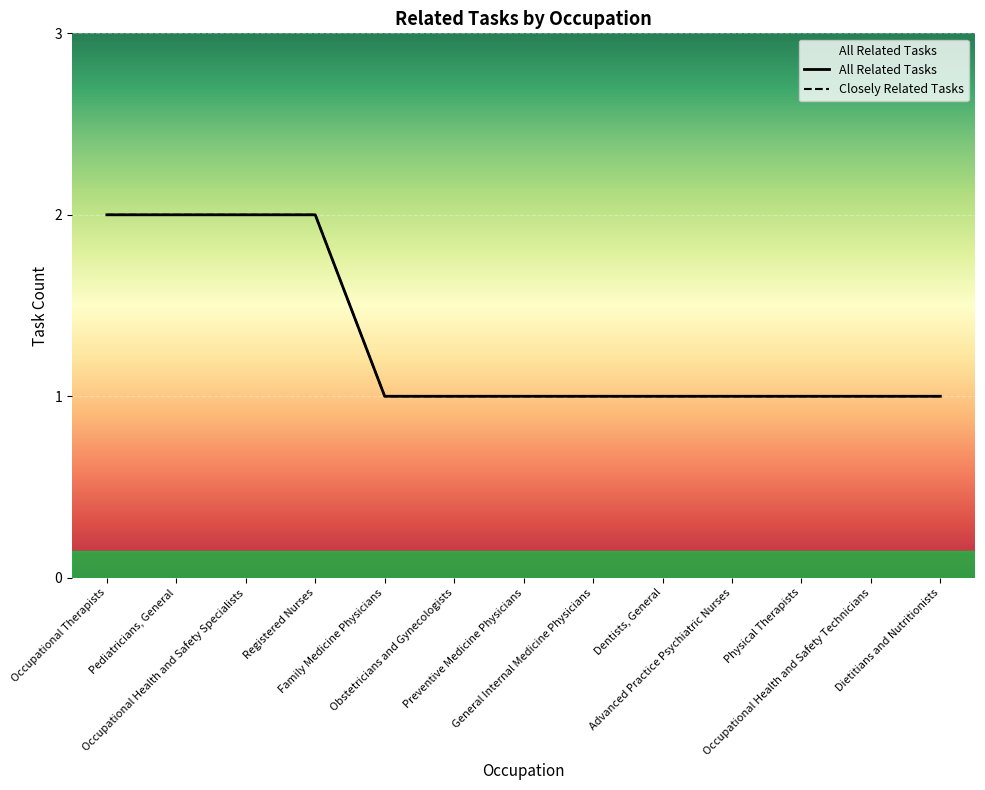

What is the value of the All Related Tasks point at the 5th from the left?

1